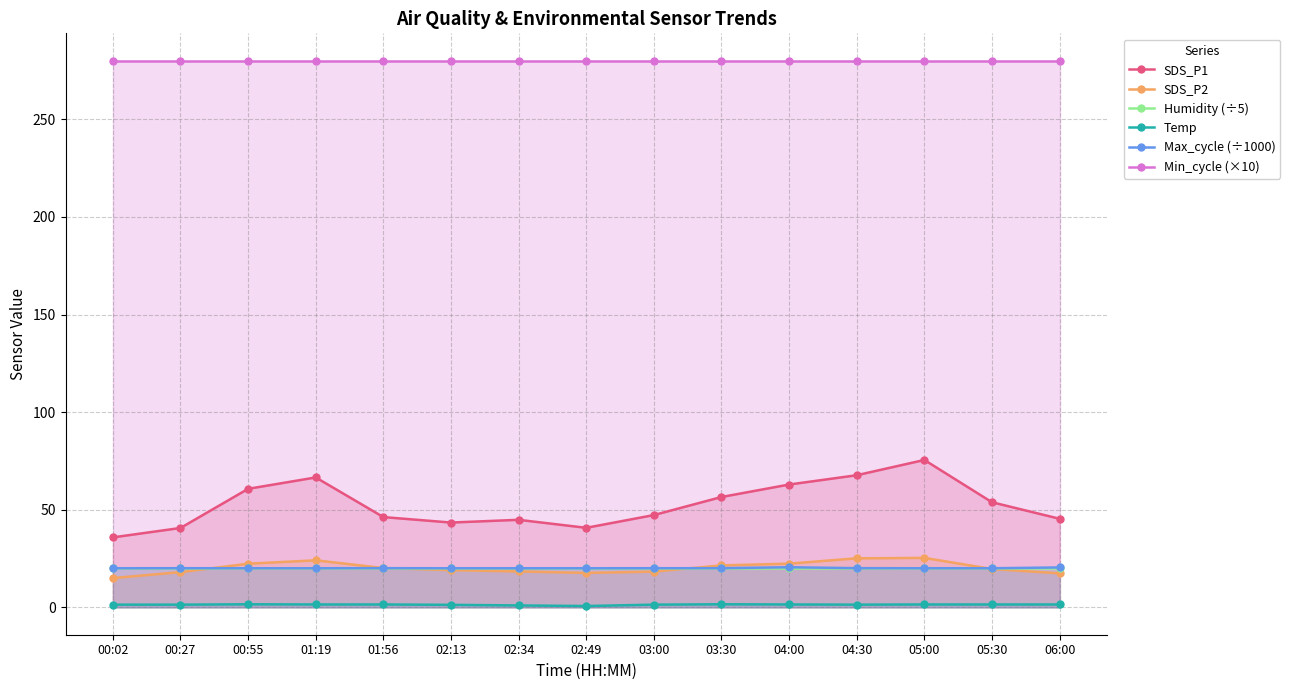

What is the difference between the highest and lowest values at 03:00?

278.6